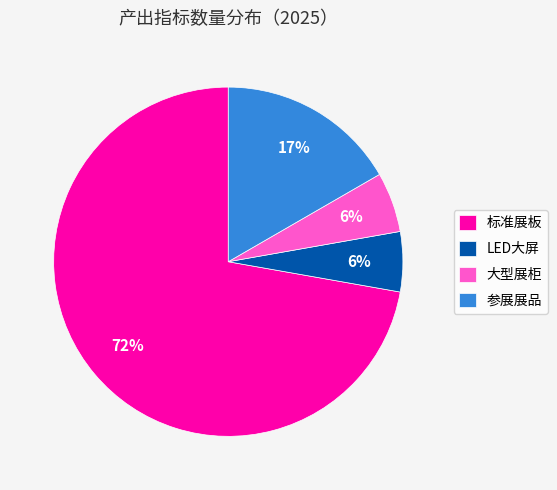

To the nearest percent, what portion does 大型展柜 represent?

6%